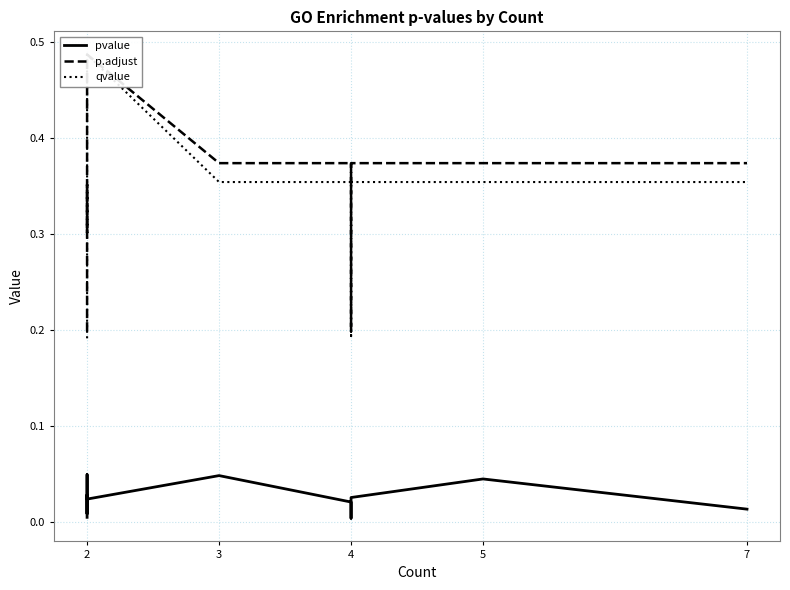

What is the sum of all qvalue values?

5.1